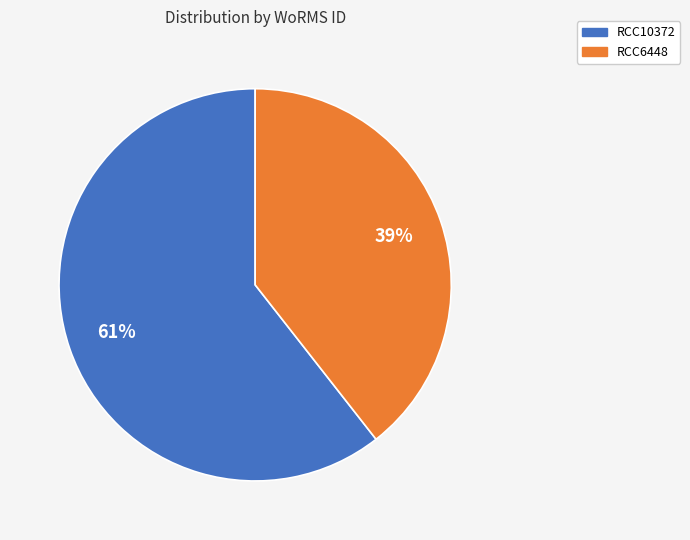

Do RCC10372 and RCC6448 together represent more than half of the pie?

Yes